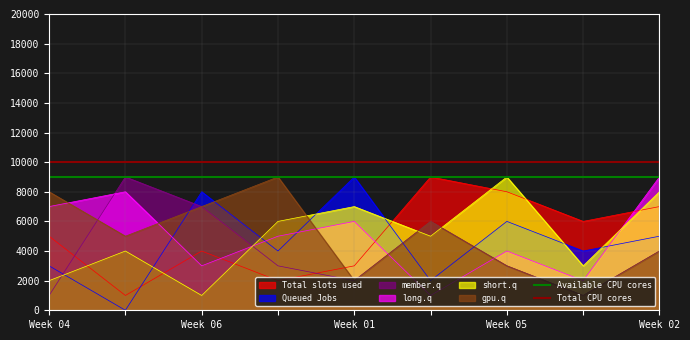

Is the value of Total CPU cores at Week 04 greater than the value of Available CPU cores at Week 04?

Yes